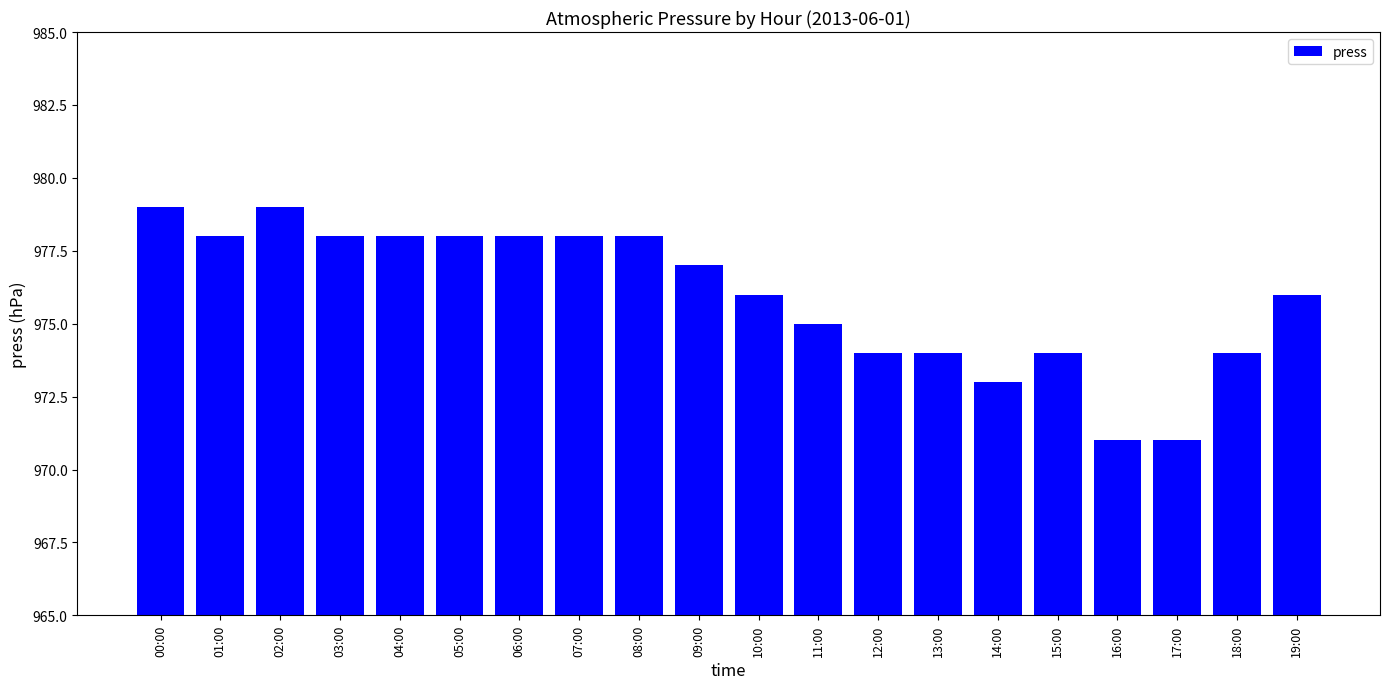

What is the minimum value shown in the chart?

971